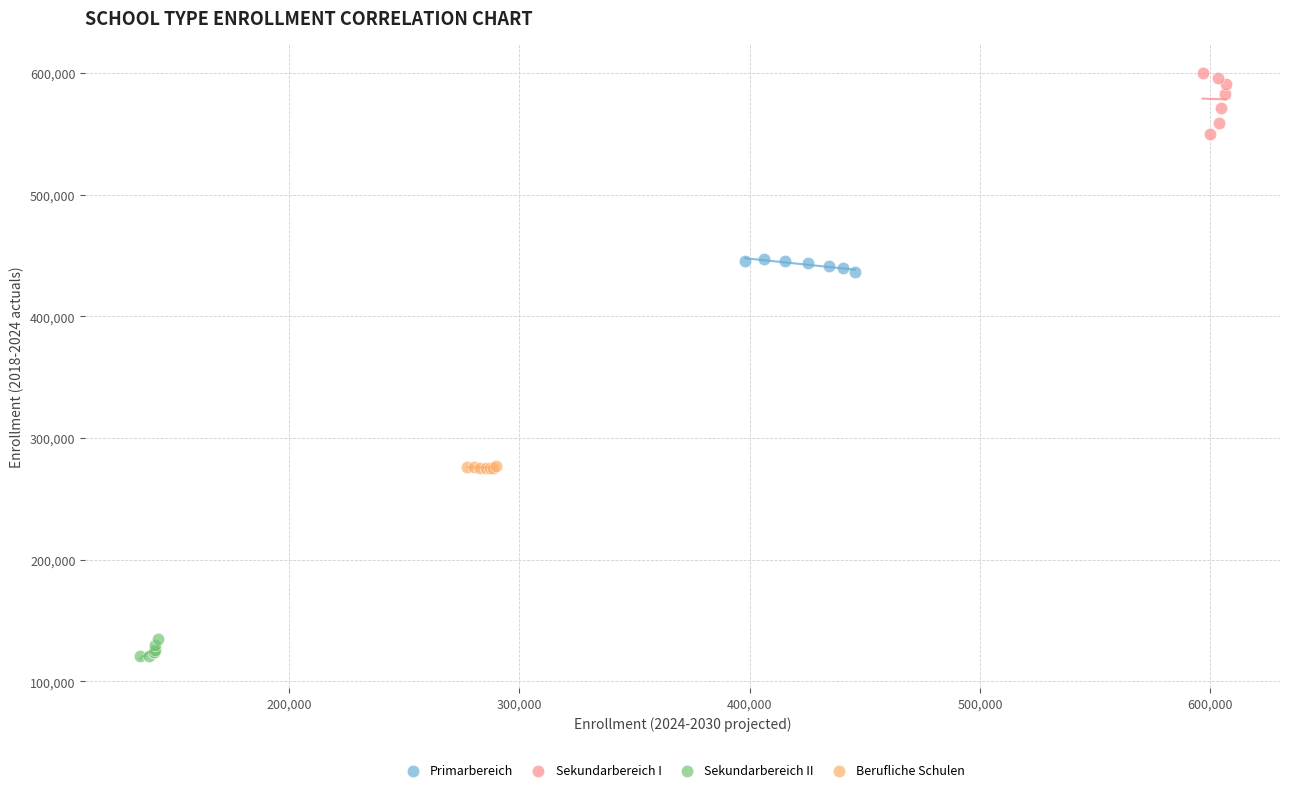

Which series contains the lowest Y value?

Sekundarbereich II